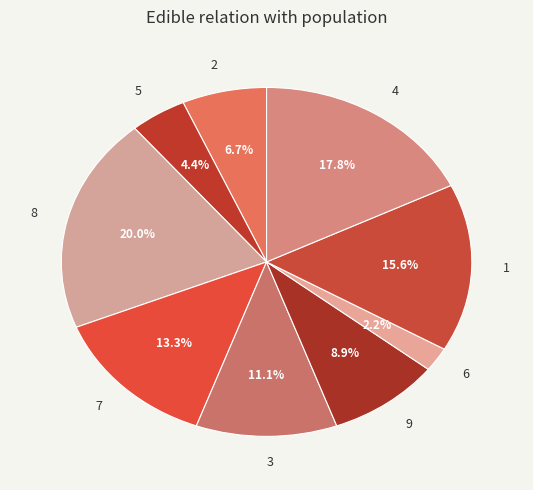

Does 1 account for over 50% of the chart?

No